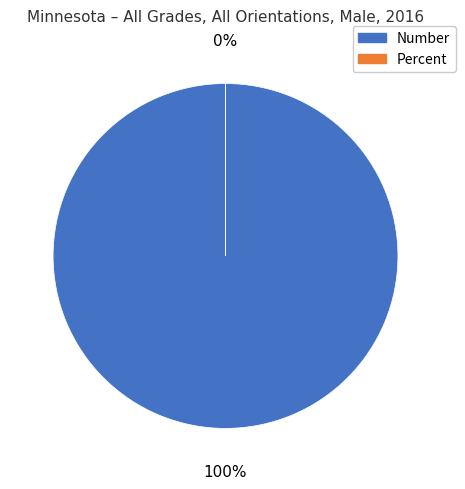

Which category has the smallest portion of the pie?

Percent